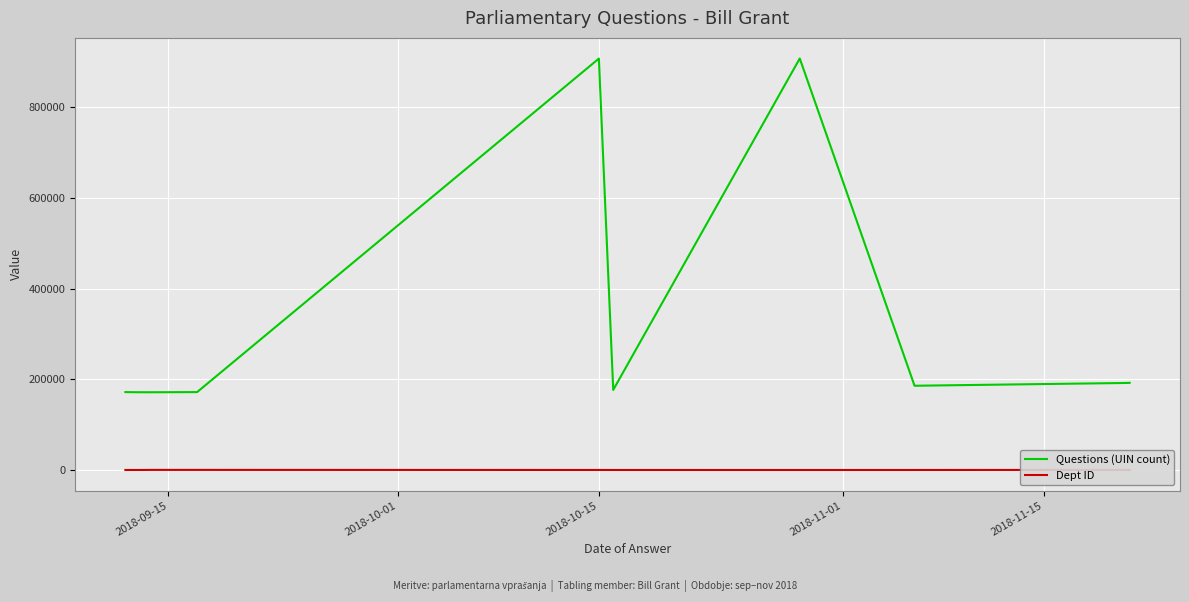

How many data points does each series have?

10